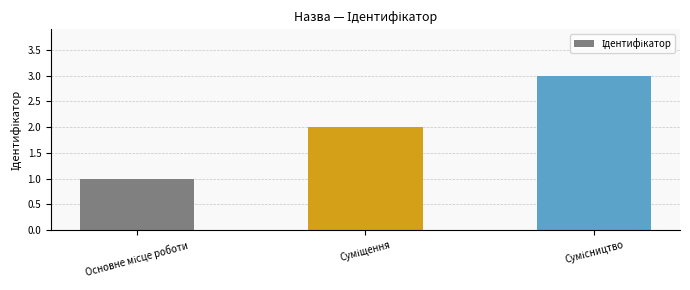

What is the maximum value shown in the chart?

3